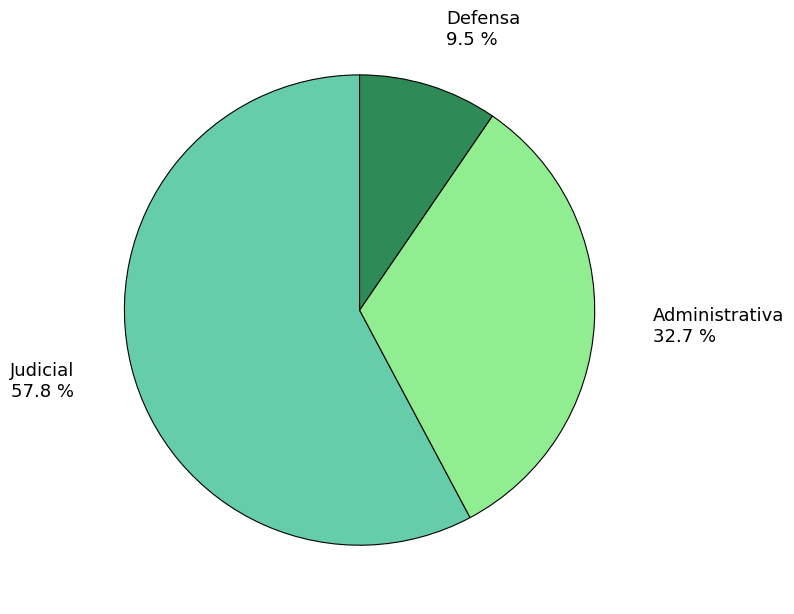

How many slices are in this pie chart?

3